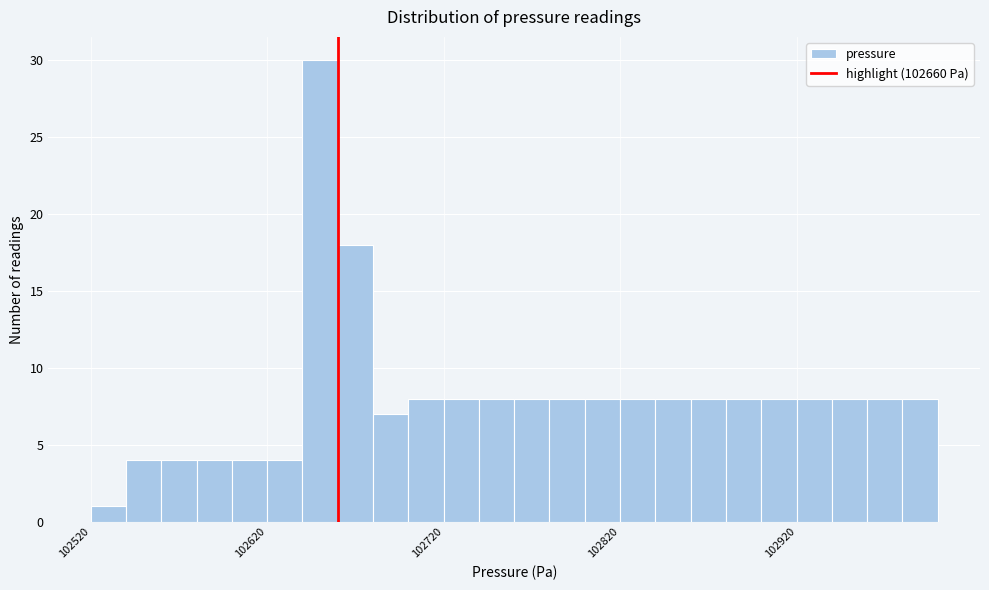

Around what value on the x-axis is the tallest bar? Give the approximate position of its centre, as read against the axis.

102650